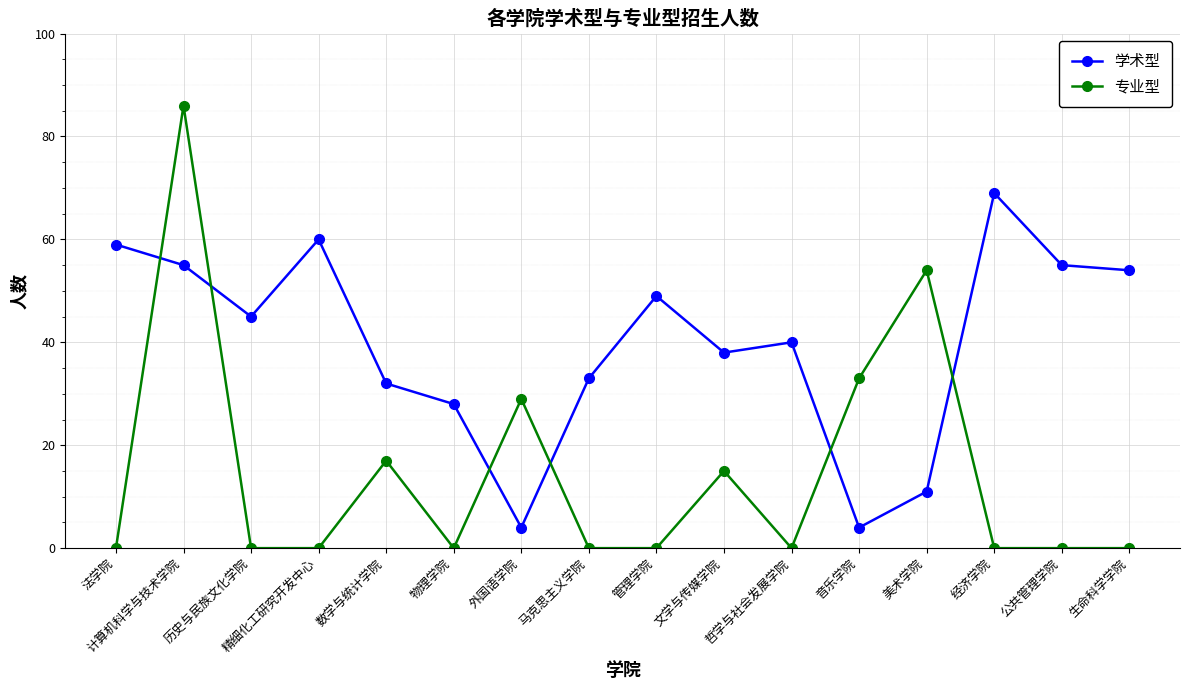

After their last crossing, which series has the higher values: 专业型 or 学术型?

学术型